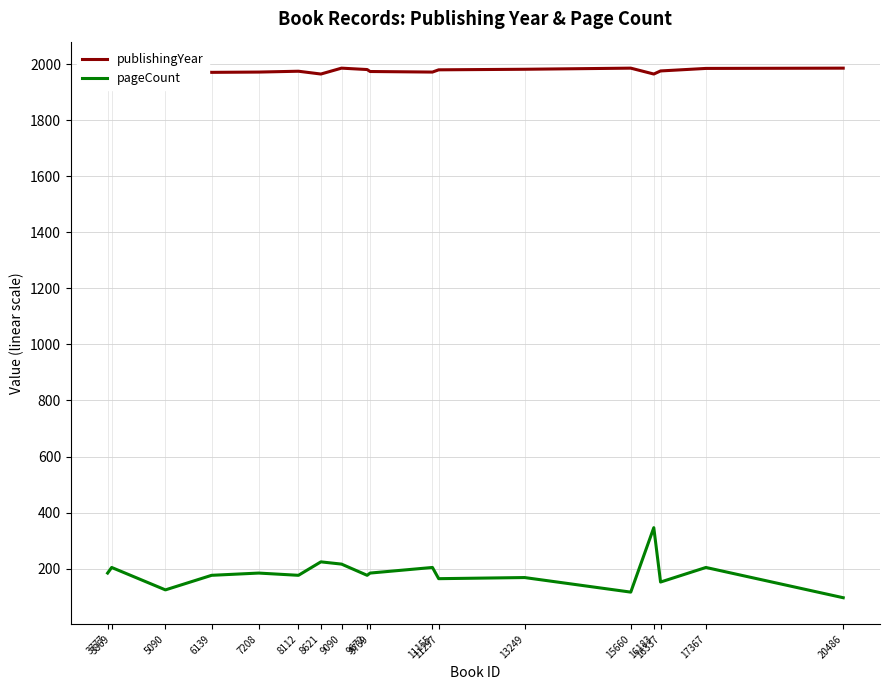

What is the highest value of the publishingYear series?

1986